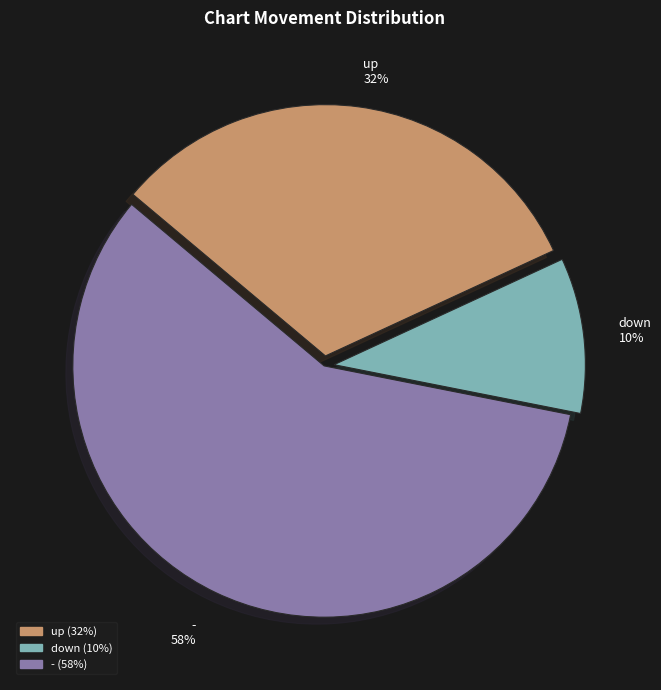

How many segments does this pie chart have?

3